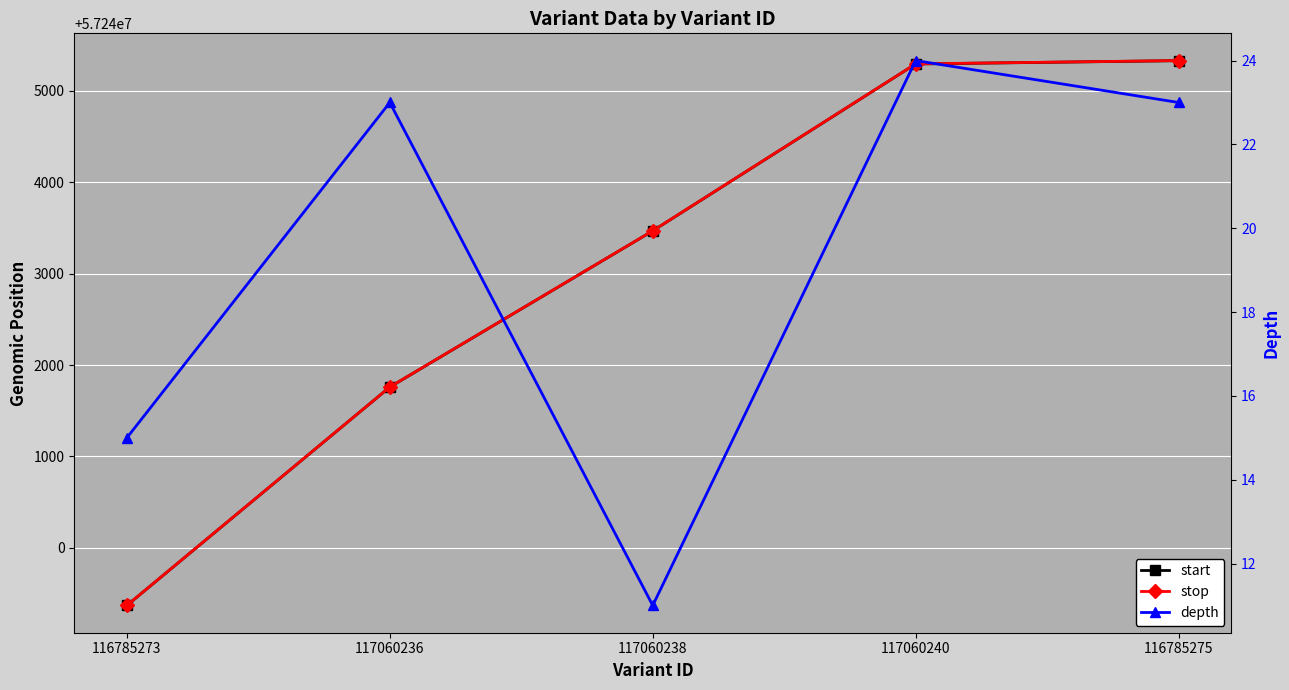

What is the difference between the second highest and minimum values in the start series?

5921